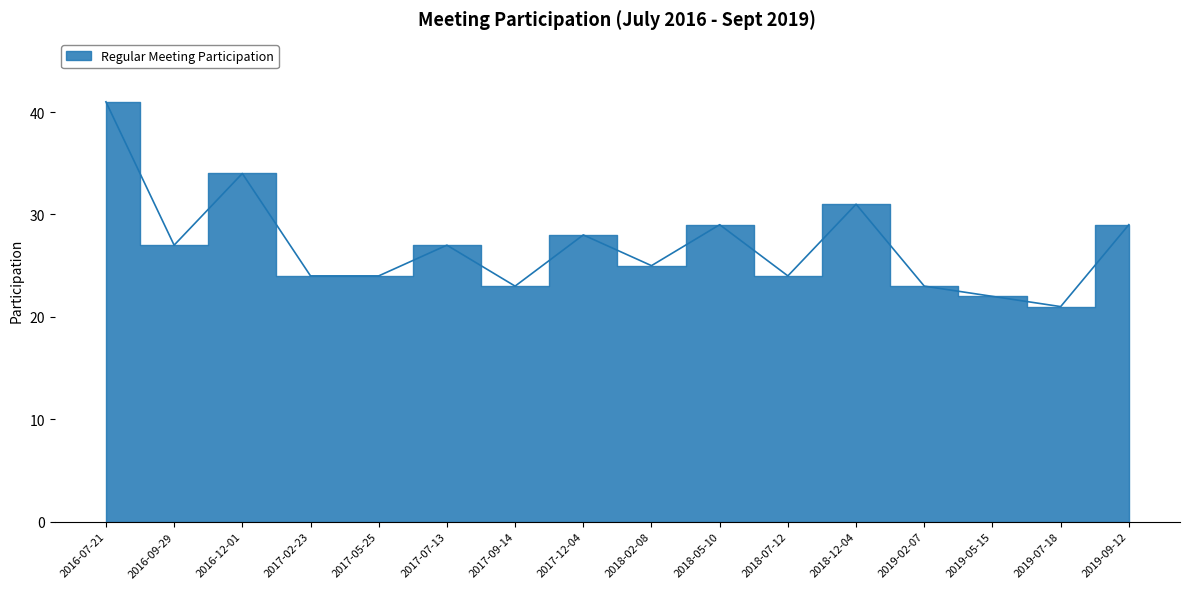

How many points are lower than both their immediate neighbors (excluding endpoints)?

5